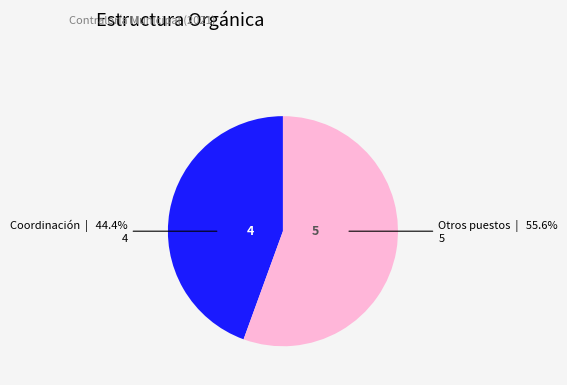

Which slice is the smallest?

Coordinación